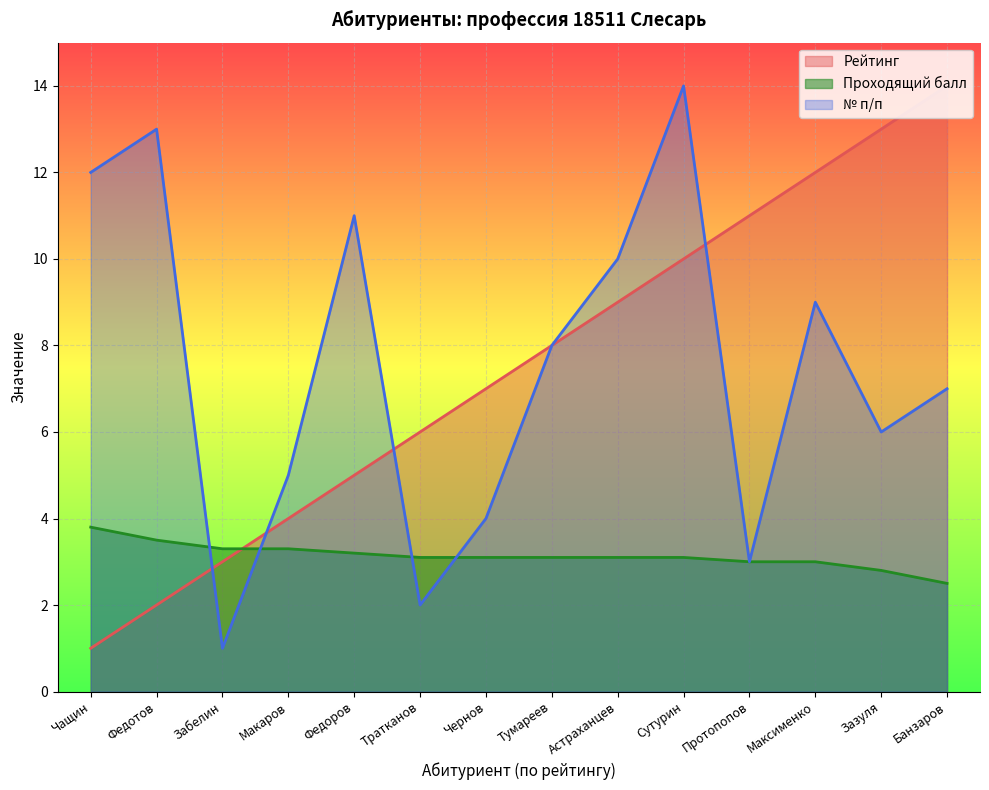

Is it true that Проходящий балл equals 2.5 at Банзаров?

True